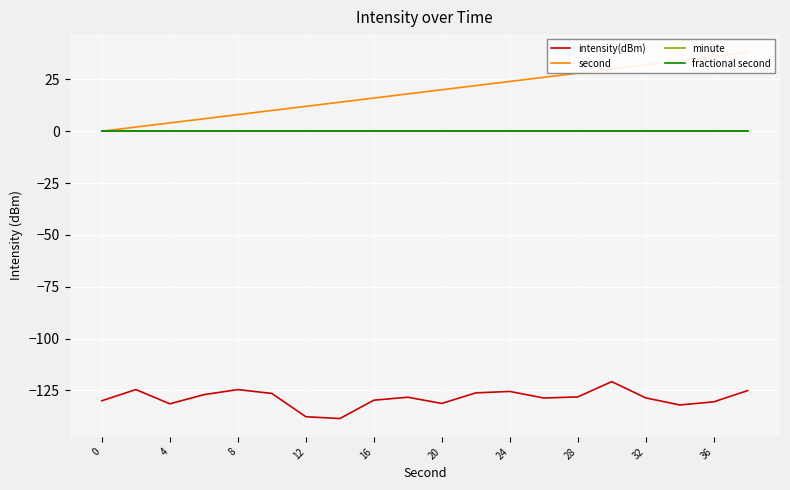

Which series has the widest spread of values?

second